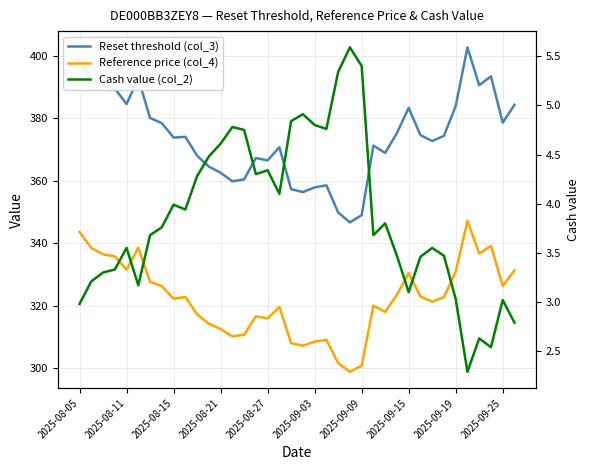

Does the chart have visible grid lines?

Yes